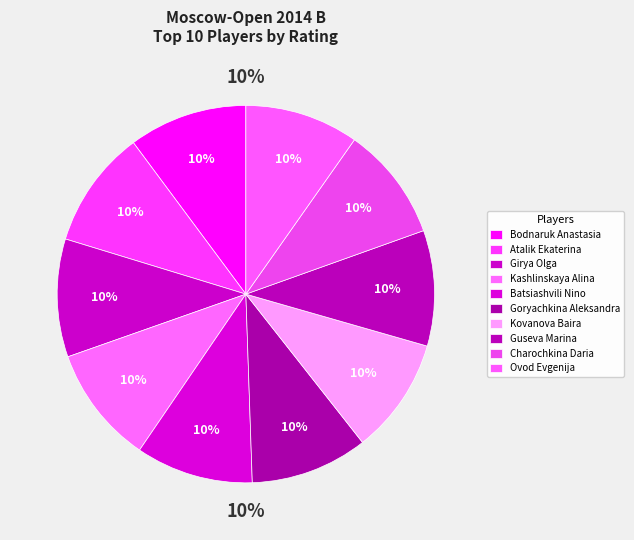

Does Batsiashvili Nino account for over 50% of the chart?

No